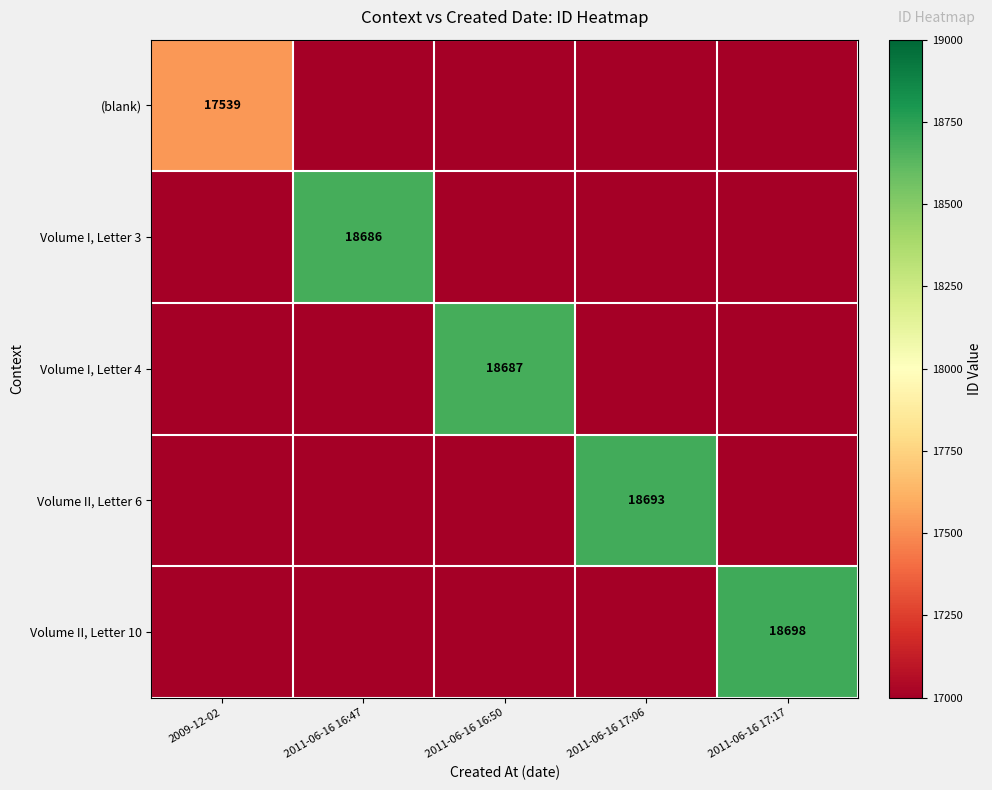

Is it true that Volume I, Letter 3 equals 33603.9 at 2011-06-16 16:47?

False